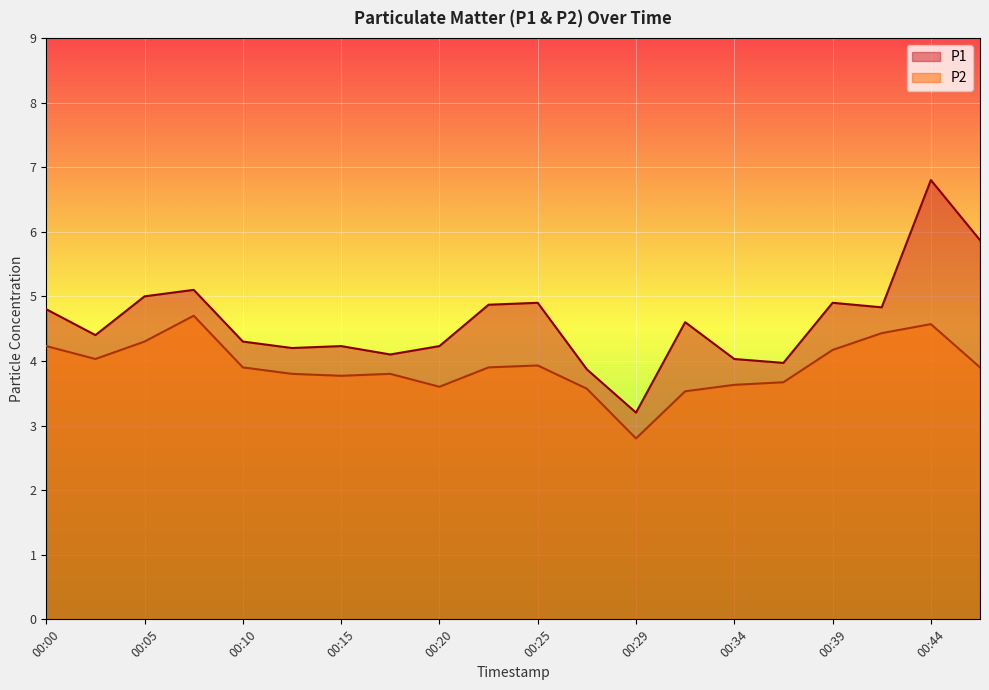

What is the spread (max minus min) of values at 00:02?

0.4